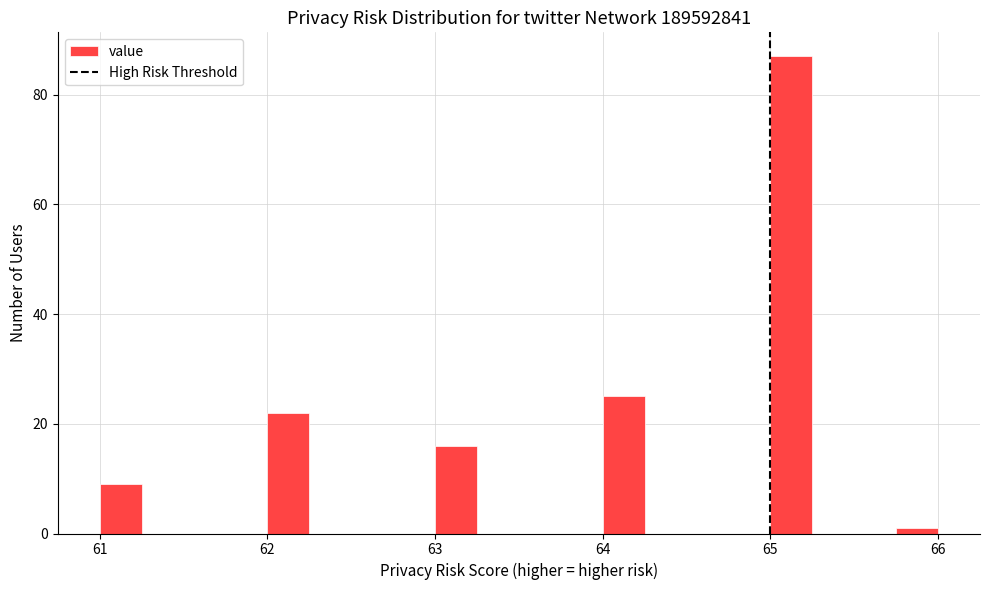

Around what value on the x-axis is the tallest bar? Give the approximate position of its centre, as read against the axis.

65.1